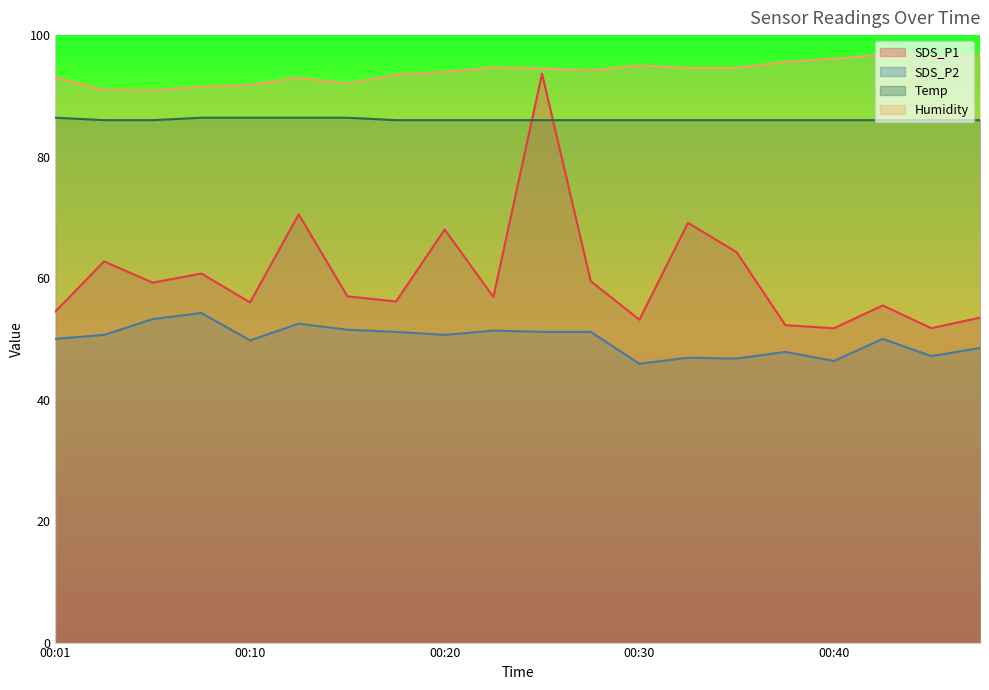

At which category is the sum across all series the highest?

00:25